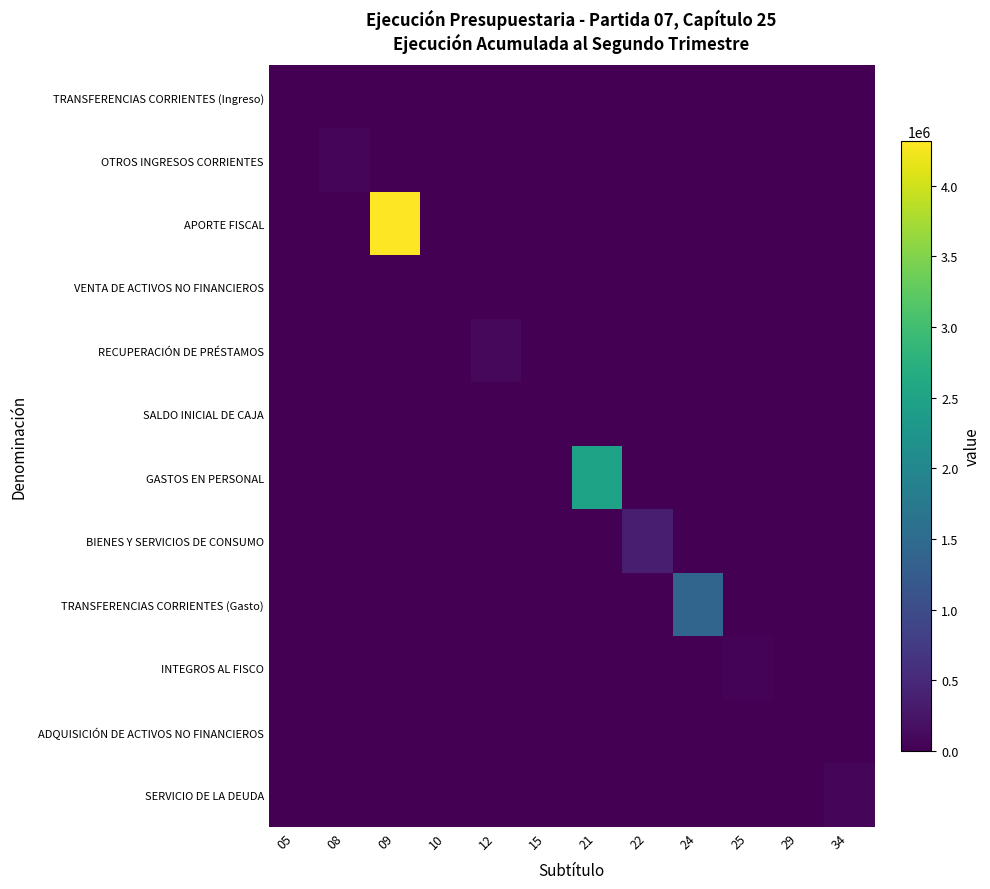

How many series are shown in this chart?

12